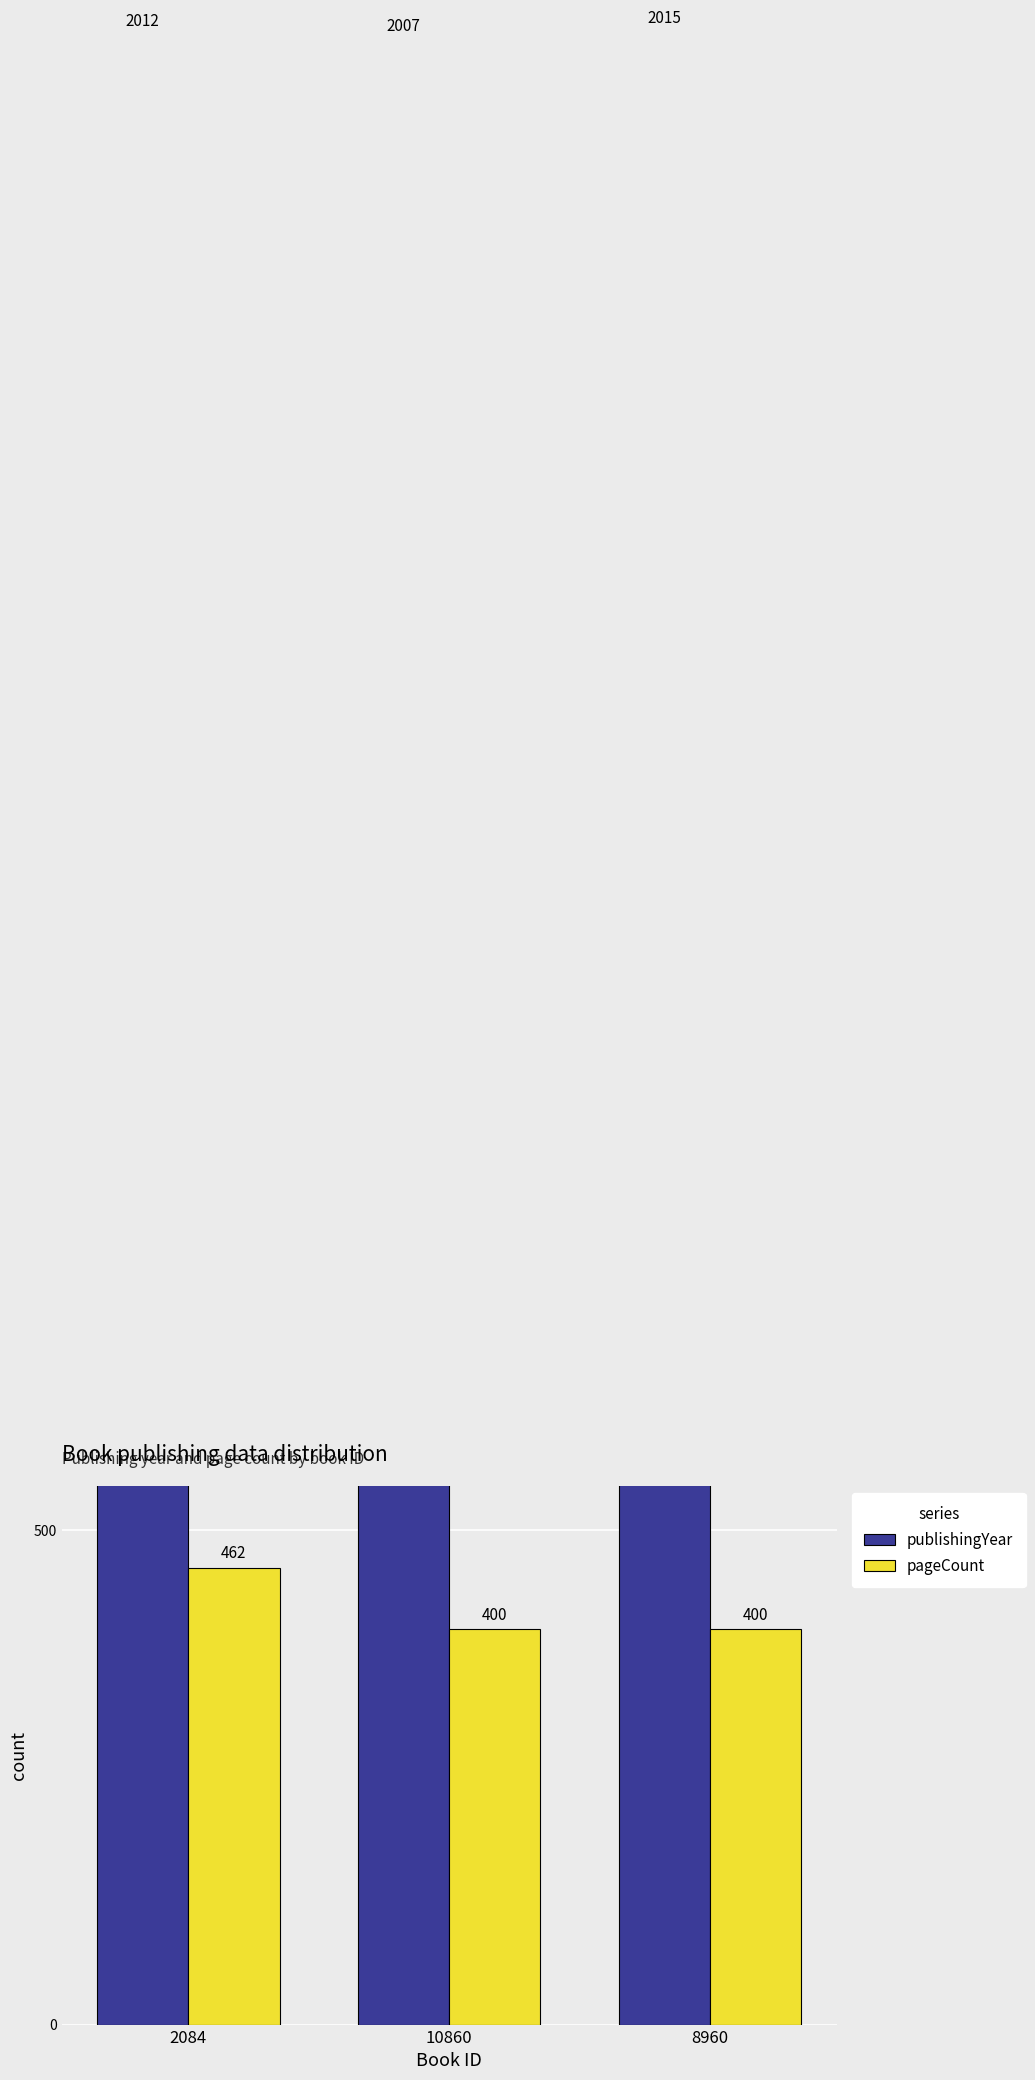

What are all the series names shown in the legend?

publishingYear, pageCount